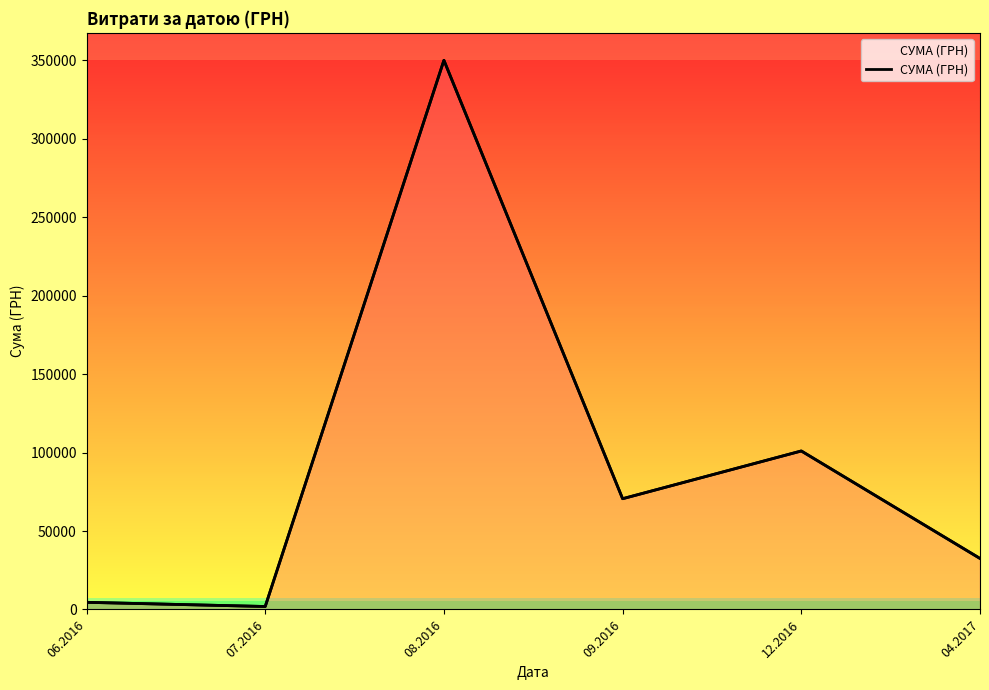

Which label corresponds to the smallest value in the chart?

07.2016